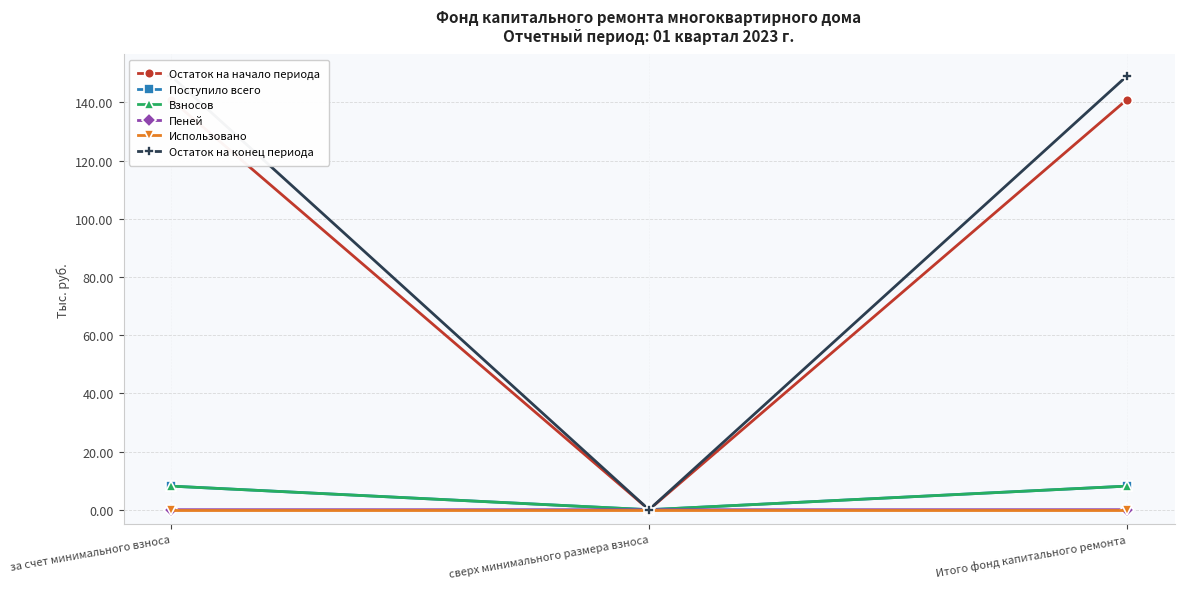

What are all the series names shown in the legend?

Остаток на начало периода, Поступило всего, Взносов, Пеней, Использовано, Остаток на конец периода